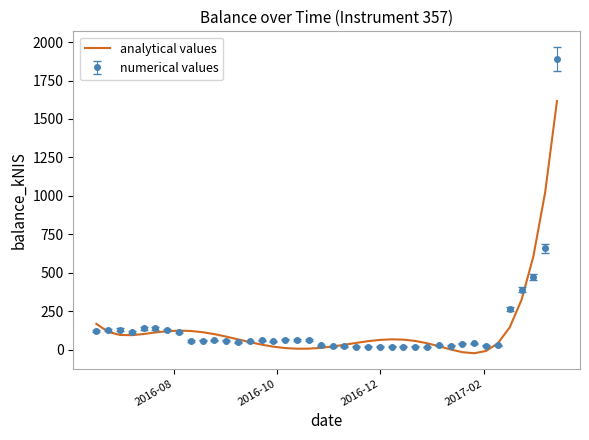

Which series has the widest spread of values?

numerical values